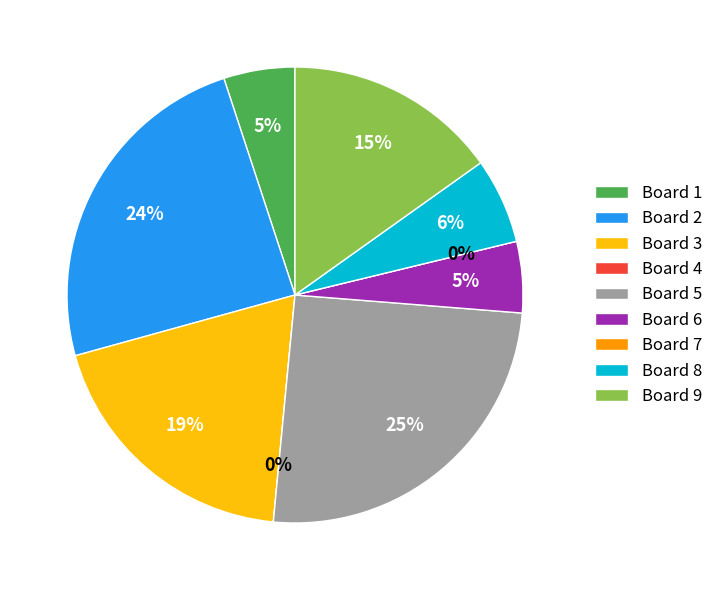

Which slice is the smallest?

4